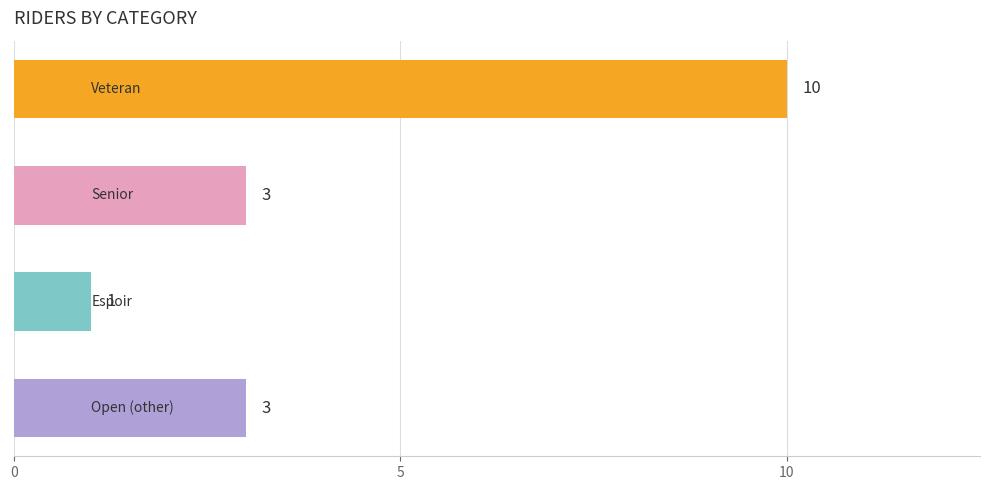

What is the sum of all values?

17